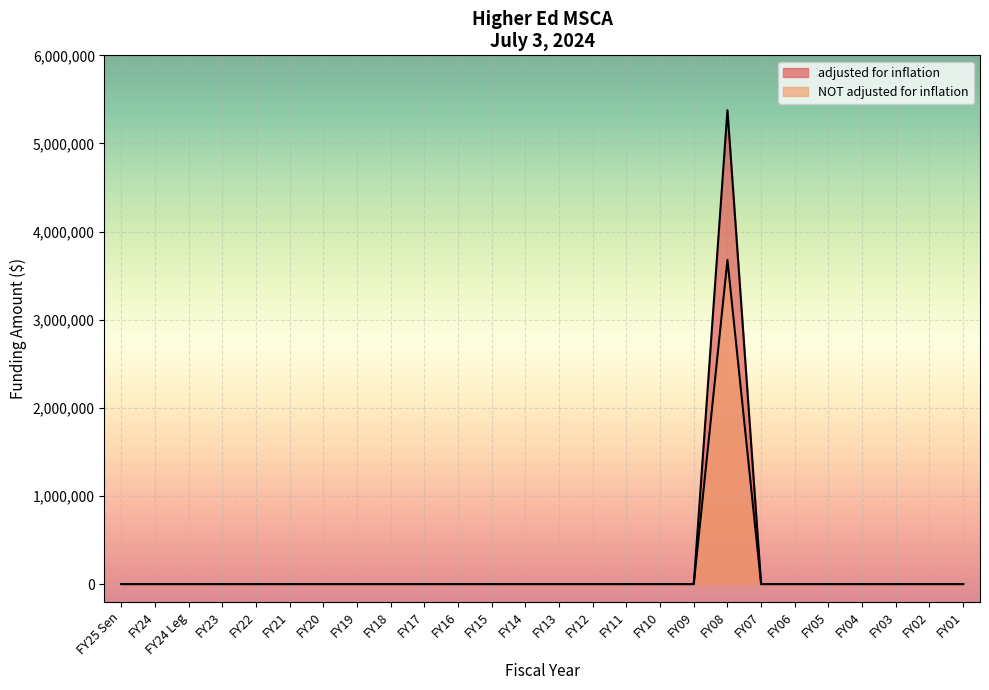

What is the sum of all NOT adjusted for inflation values?

3677831